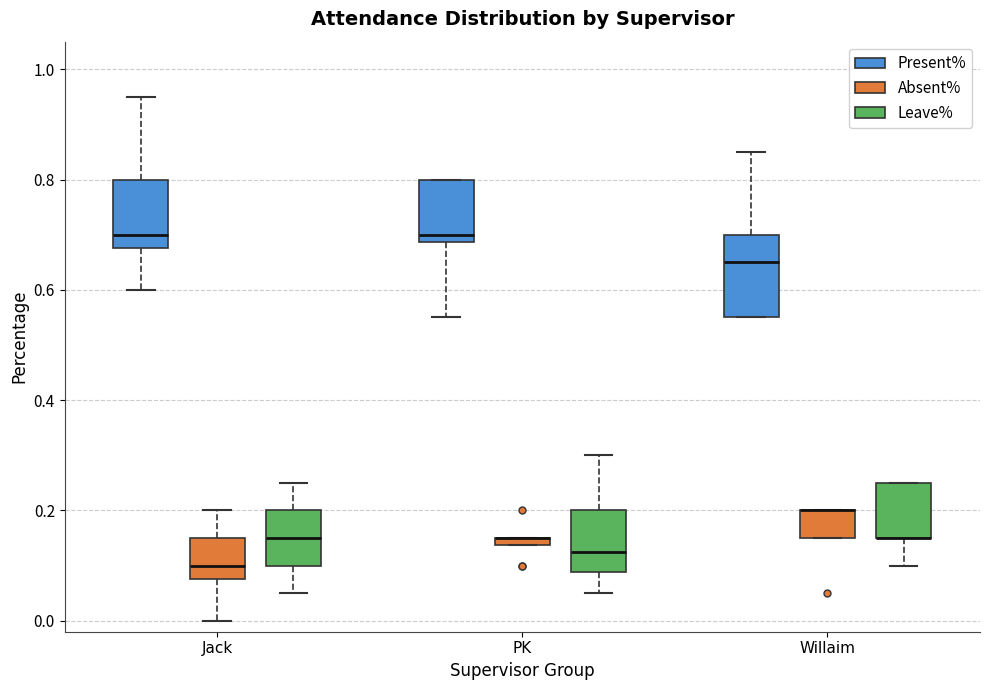

Where is the upper edge of the box for Willaim (Leave%) on the y-axis? The values are not printed on the chart, so give them approximately, as read against the axis.

0.26